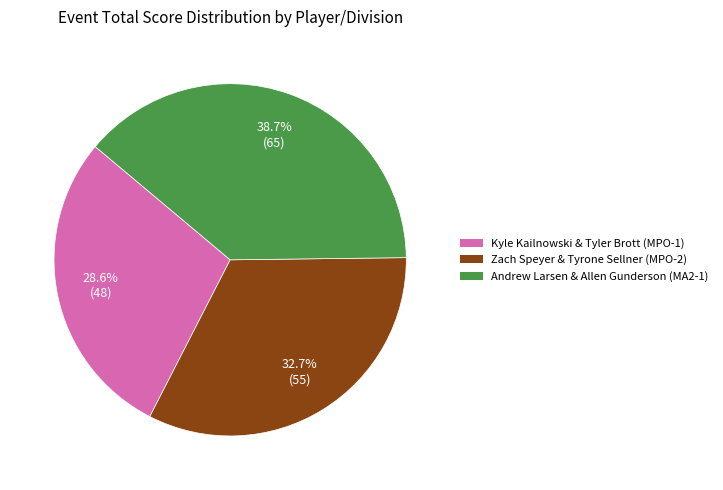

To the nearest percent, what is the difference between the largest and smallest slice percentages?

10%